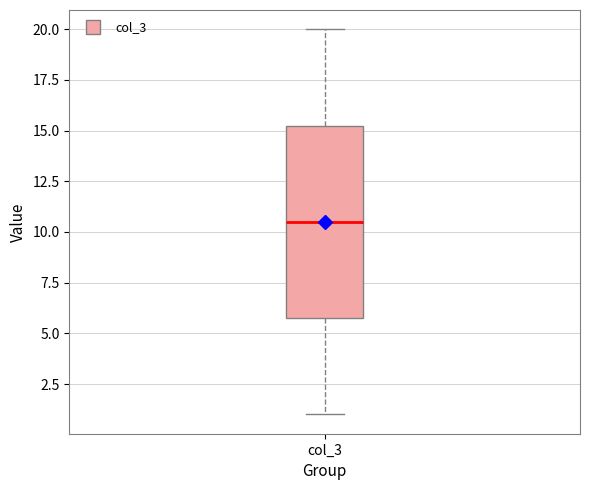

Read this box plot against the y-axis: the position of the median line, the range covered by the box, and the ends of both whiskers. The values are not printed on the chart, so give them approximately, as read against the axis.

median 10.5, box 6.0 to 15.5, whiskers 1.0 to 20.0